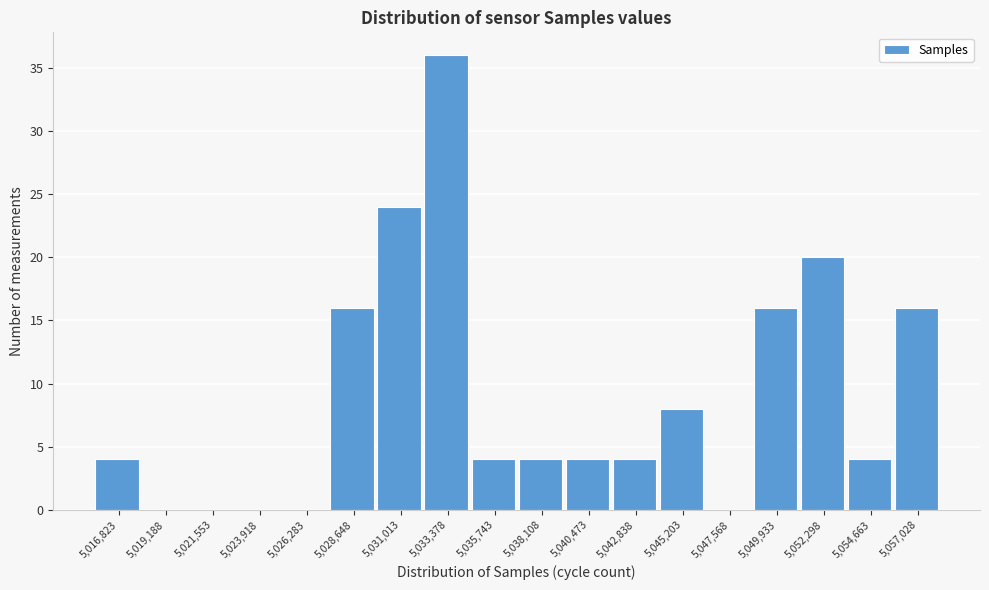

Which range on the x-axis has the tallest bar?

5032000 to 5034500